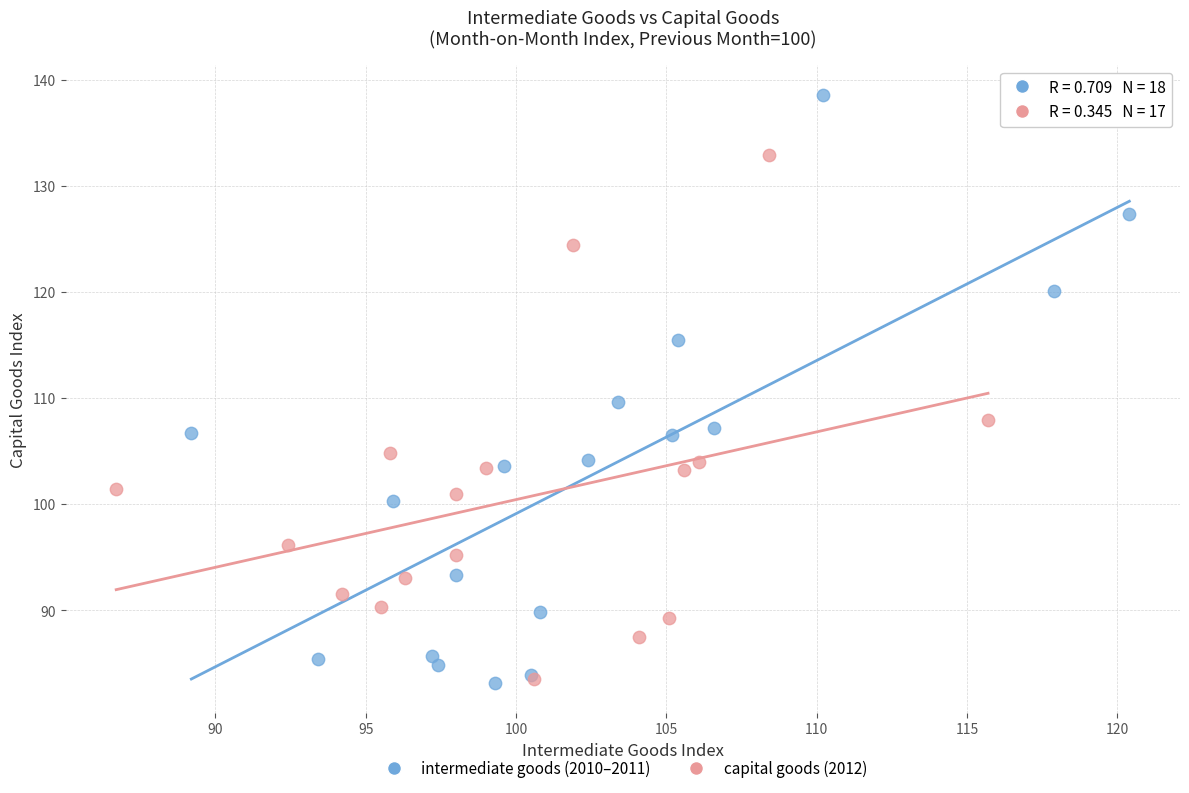

Which series has the largest Y range (max minus min)?

intermediate goods (2010–2011)